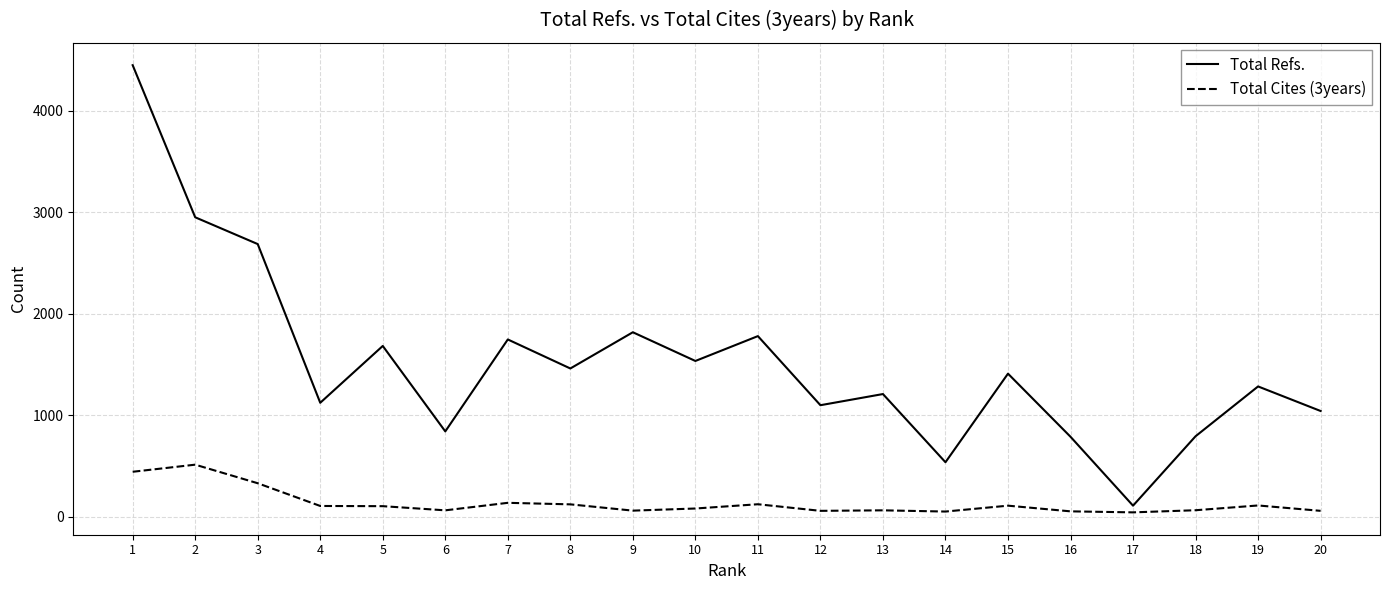

What is the lowest value of the Total Cites (3years) series?

42